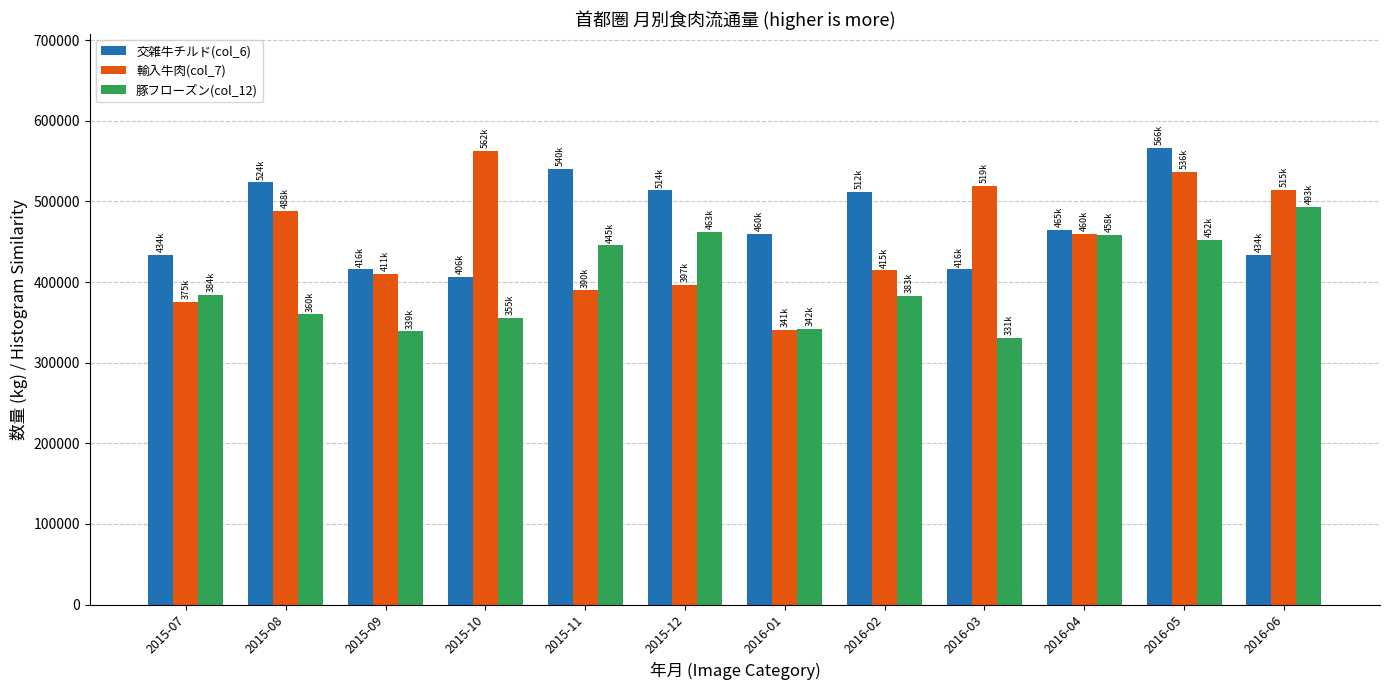

At 2015-12, list the series in order from largest to smallest.

交雑牛チルド(col_6), 豚フローズン(col_12), 輸入牛肉(col_7)